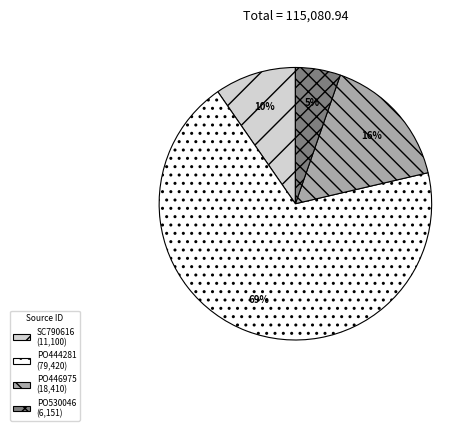

Is it true that PO446975 is 16% of the pie?

True